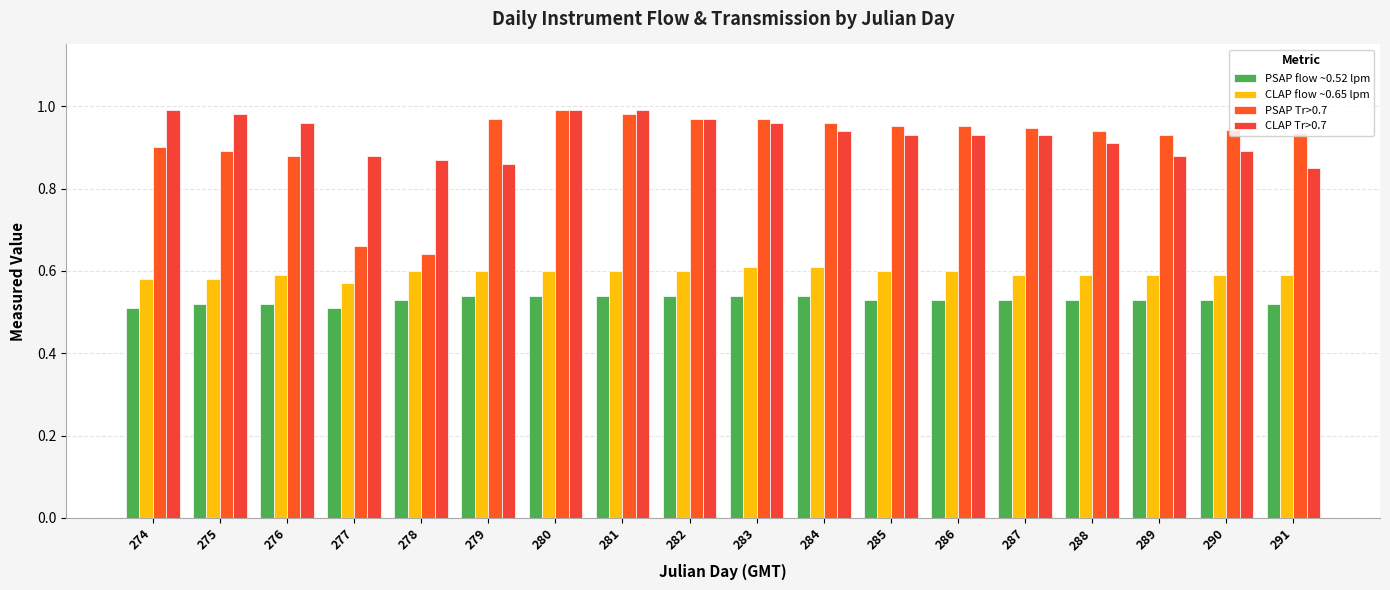

How many distinct data groups are displayed?

4